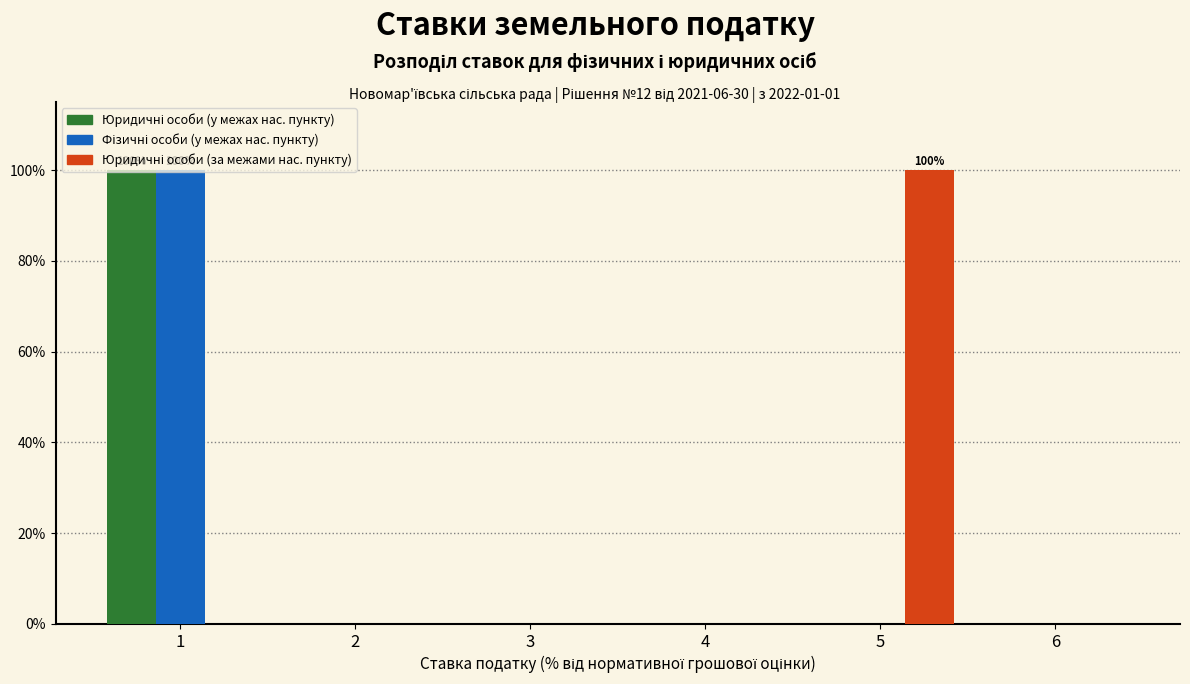

What is the greatest value displayed?

100